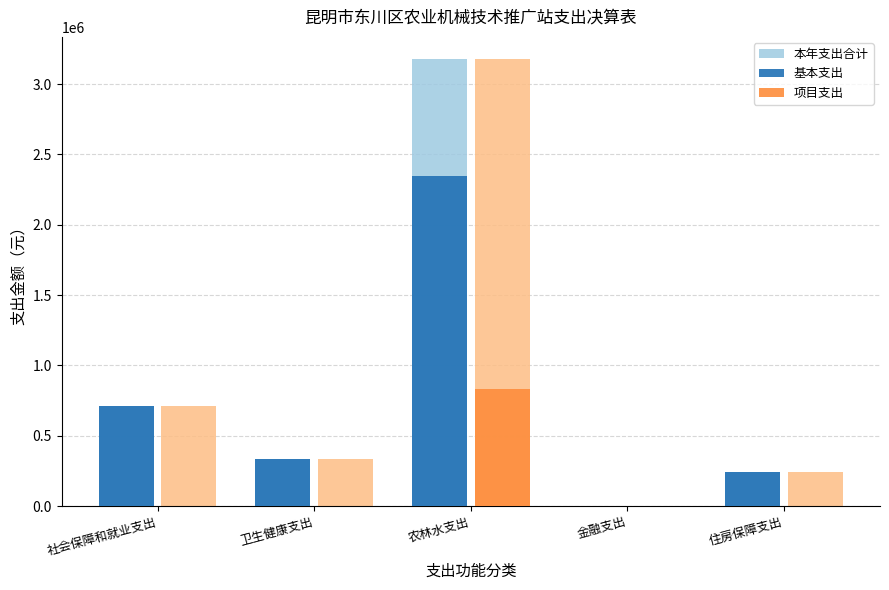

Between 社会保障和就业支出 and 卫生健康支出, which series saw the biggest shift?

本年支出合计